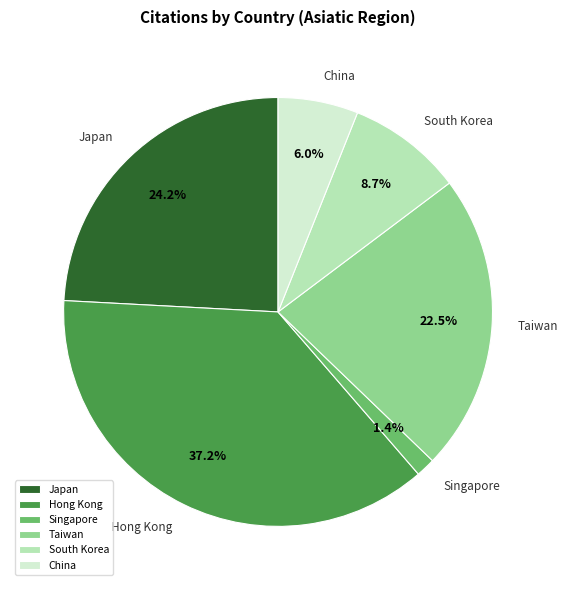

True or false: Singapore accounts for 1% of the total.

True